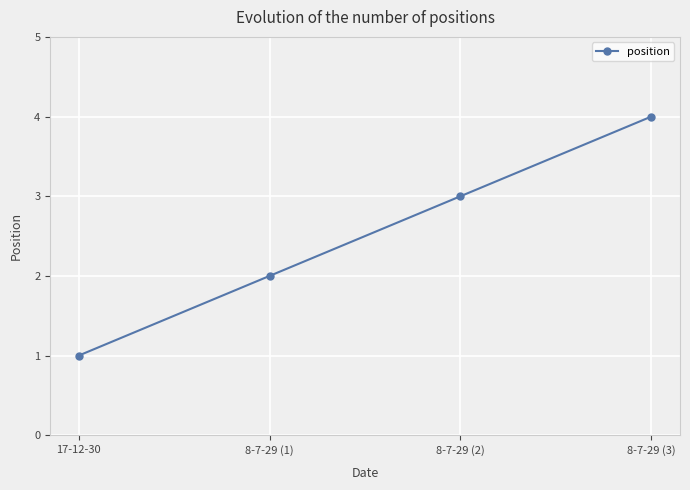

What is the change in value from 17-12-30 to 8-7-29 (2)?

+2